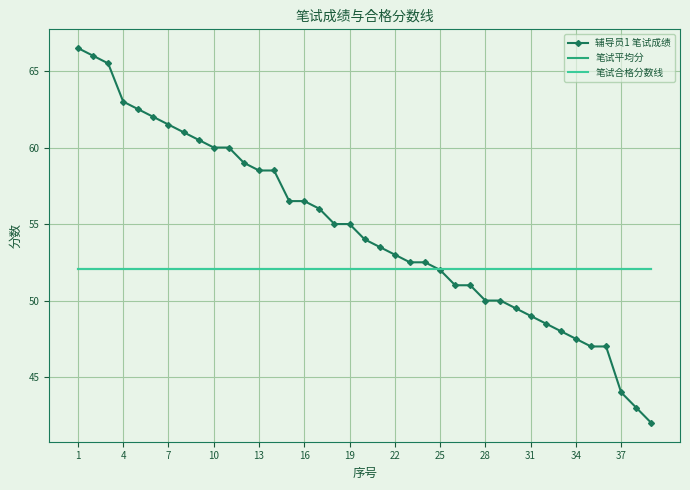

At how many categories does at least one series exceed 59?

11